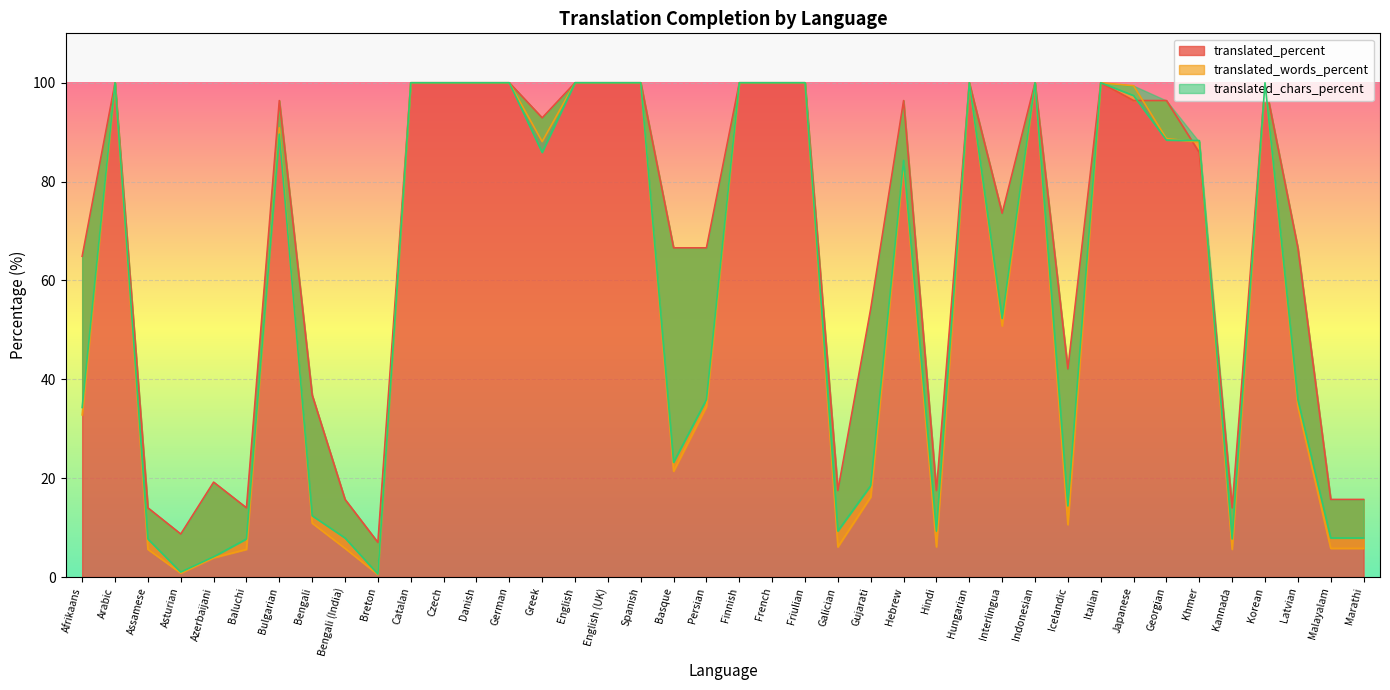

In translated_percent, how many points are higher than both neighbors (excluding endpoints)?

8